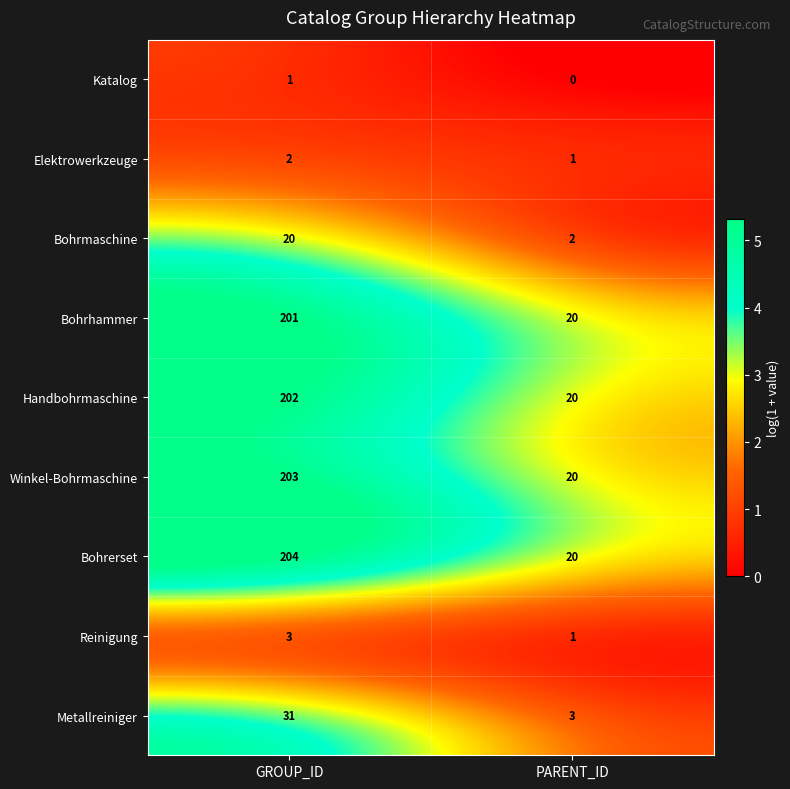

Reading left to right, what are all the values shown in this chart?

Katalog: GROUP_ID=1	PARENT_ID=0
Elektrowerkzeuge: GROUP_ID=2	PARENT_ID=1
Bohrmaschine: GROUP_ID=20	PARENT_ID=2
Bohrhammer: GROUP_ID=201	PARENT_ID=20
Handbohrmaschine: GROUP_ID=202	PARENT_ID=20
Winkel-Bohrmaschine: GROUP_ID=203	PARENT_ID=20
Bohrerset: GROUP_ID=204	PARENT_ID=20
Reinigung: GROUP_ID=3	PARENT_ID=1
Metallreiniger: GROUP_ID=31	PARENT_ID=3